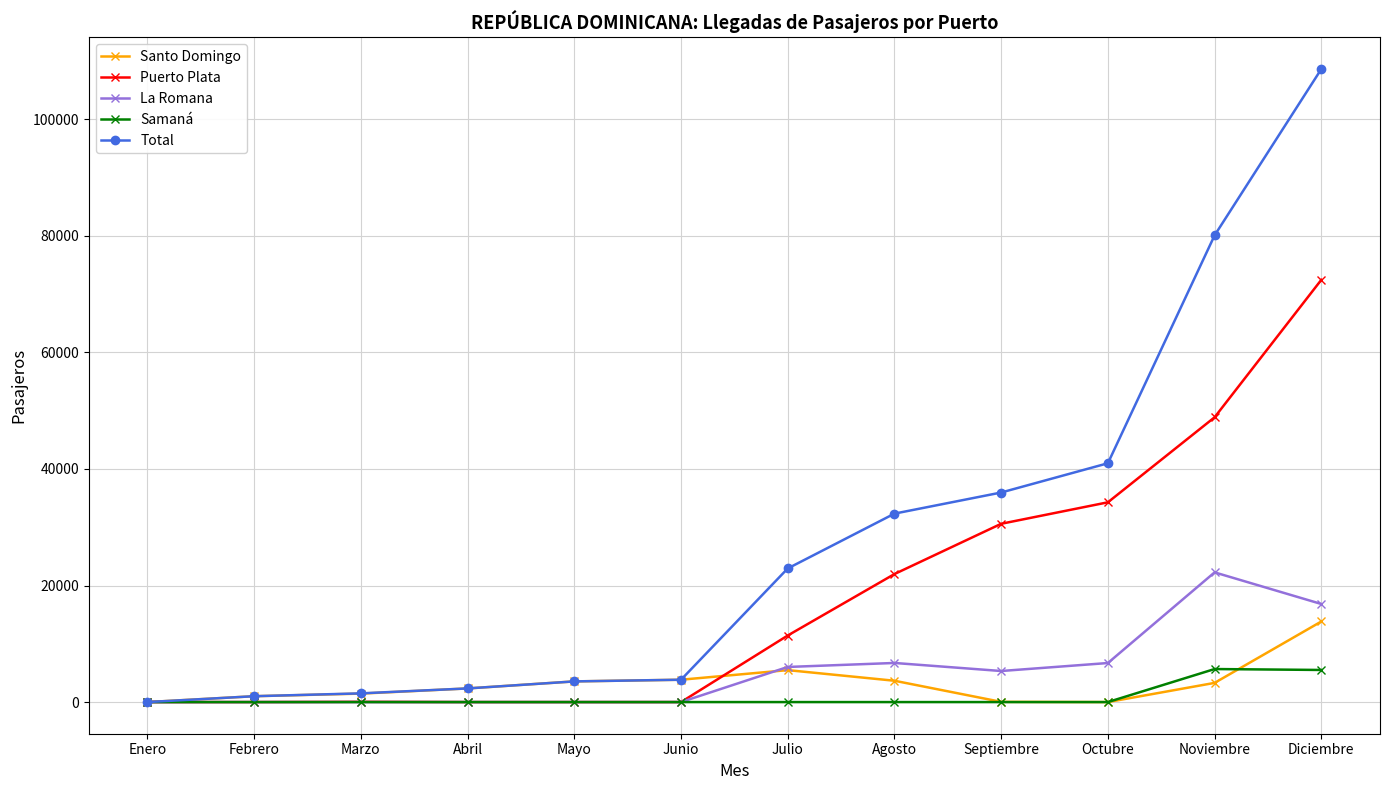

Which label corresponds to the largest value in the chart?

Diciembre